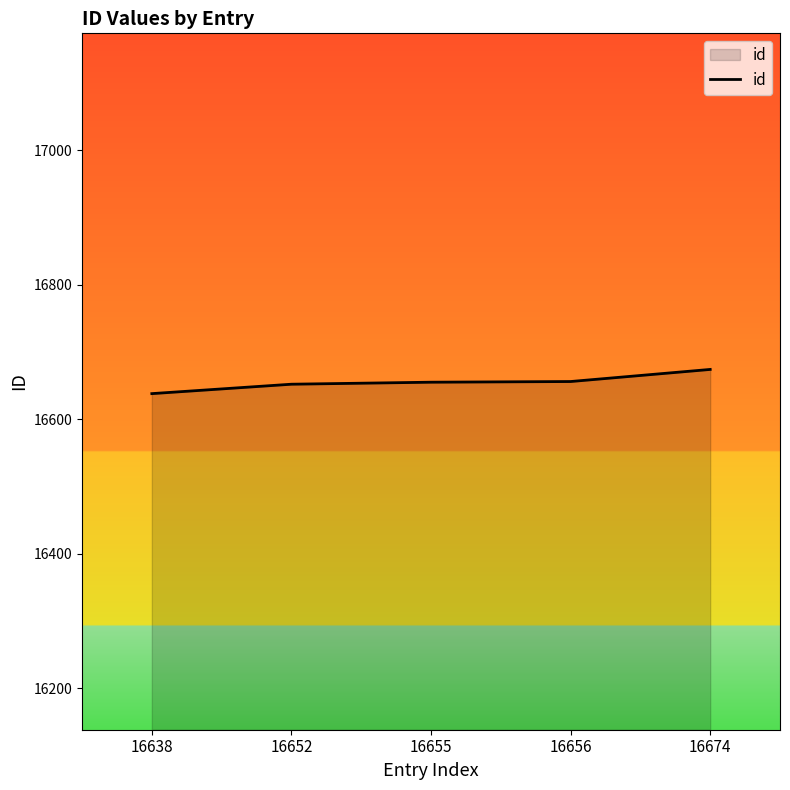

What is the difference between the second highest and minimum values?

18